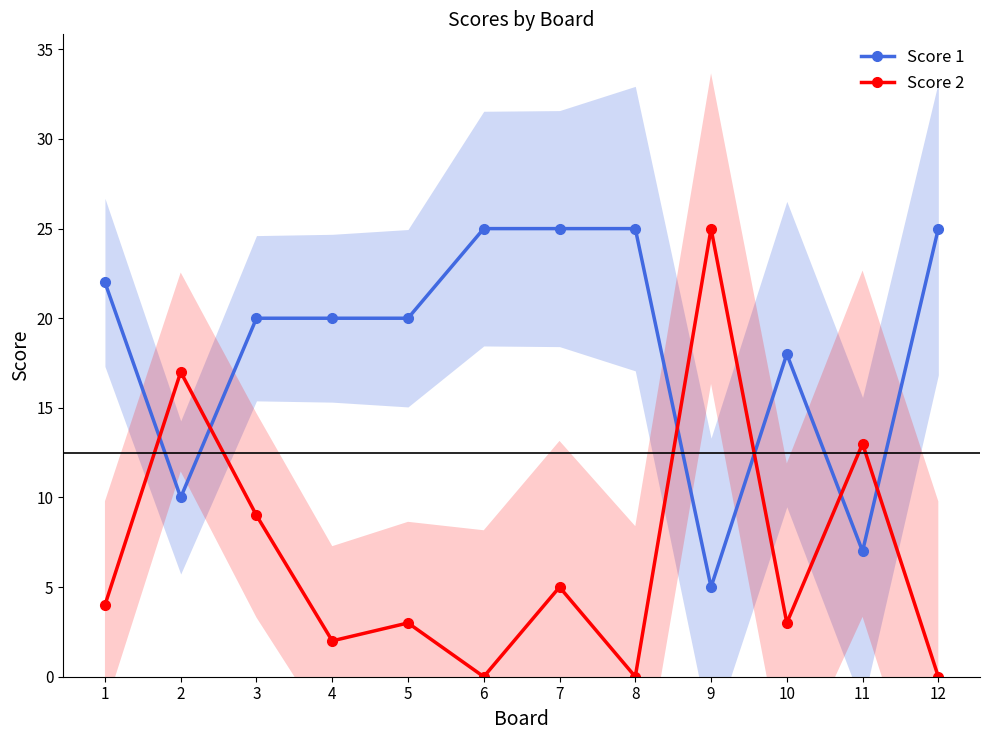

What is the difference between the highest and lowest values at 2?

7